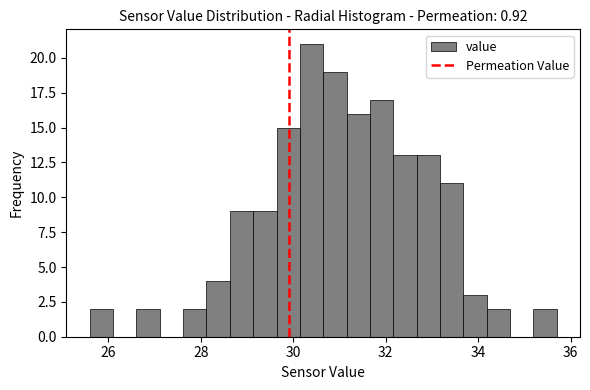

Read against the x-axis, roughly where is the centre of the tallest bar?

30.4